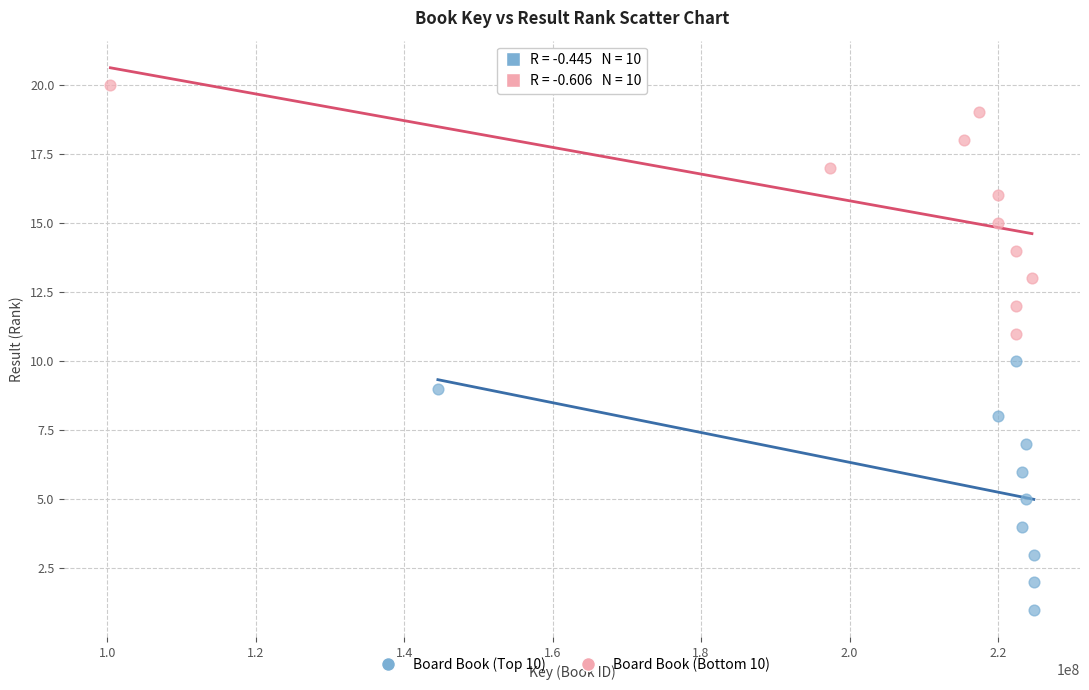

What are all the series names shown in the legend?

Board Book (Top 10), Board Book (Bottom 10)